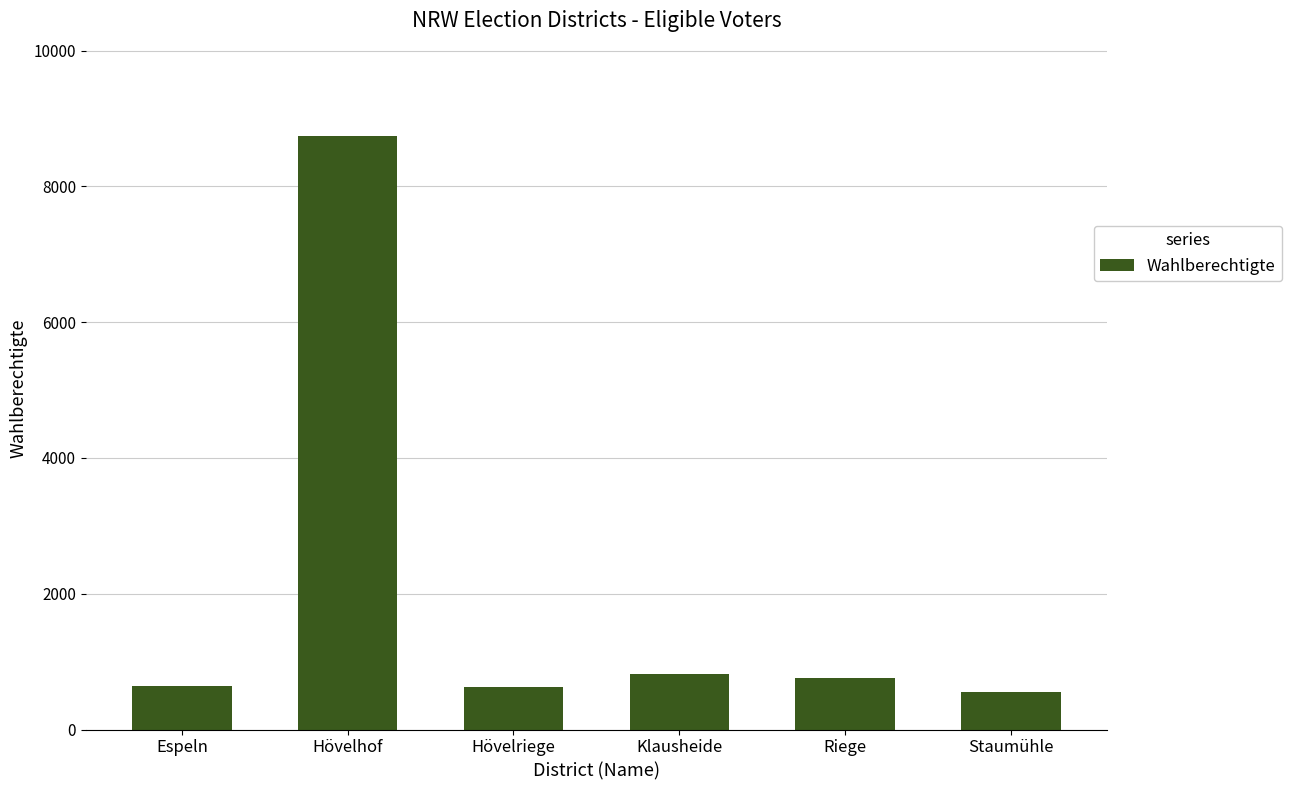

What is the greatest value displayed?

8749